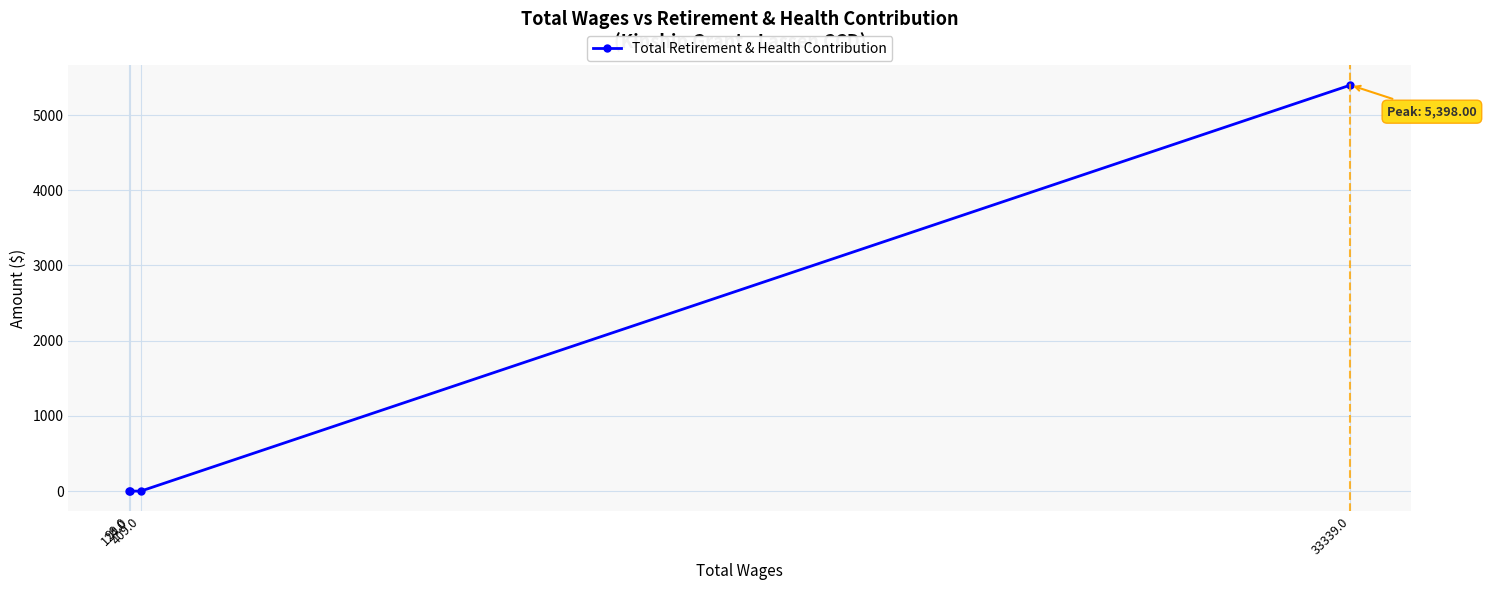

Reading right to left, what are all the values shown in this chart?

33339.0=5398	409.0=0	124.0=0	99.0=0